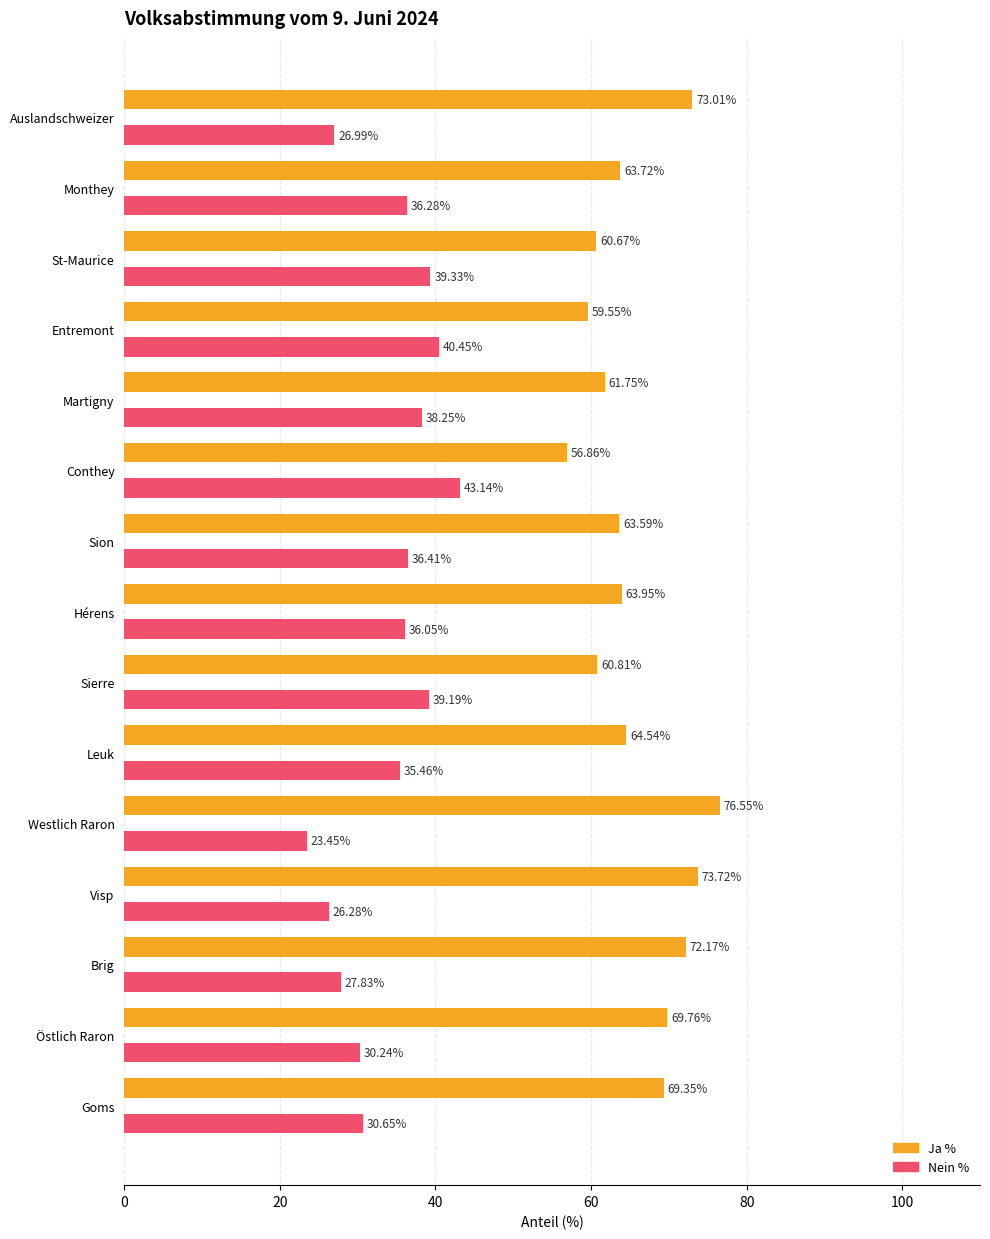

What is the difference between the highest and lowest values at Leuk?

29.1